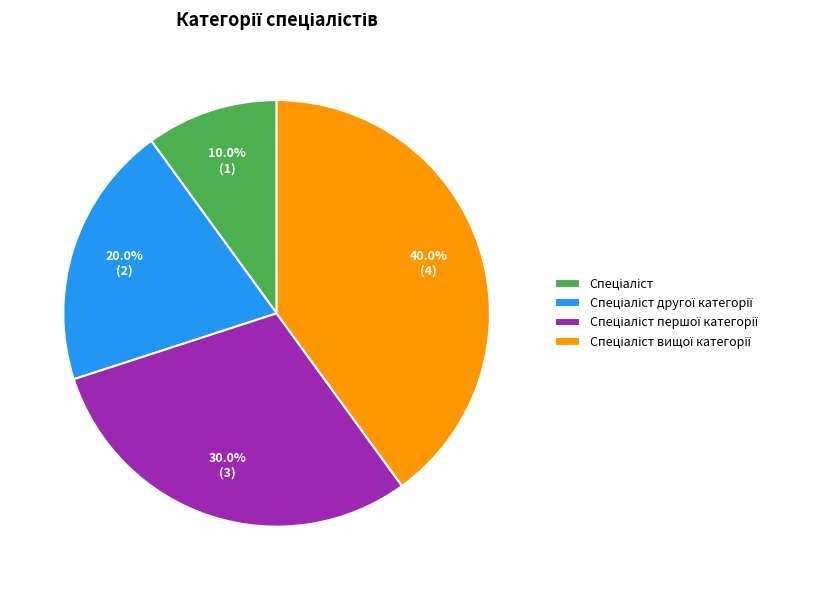

Does any single category account for the majority?

No